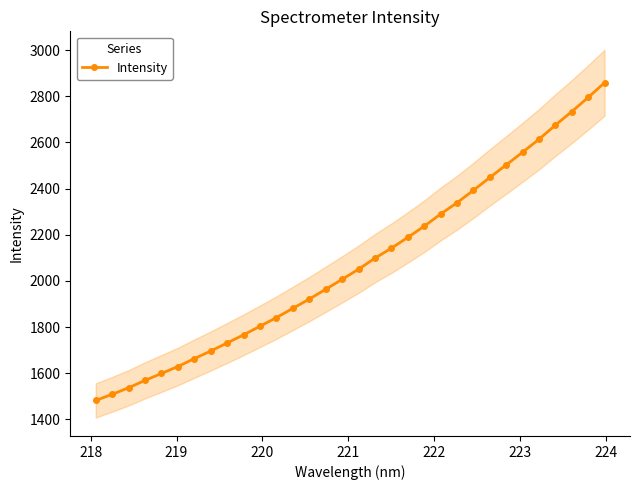

What is the value of the Intensity point at the 13th from the left?

1880.9